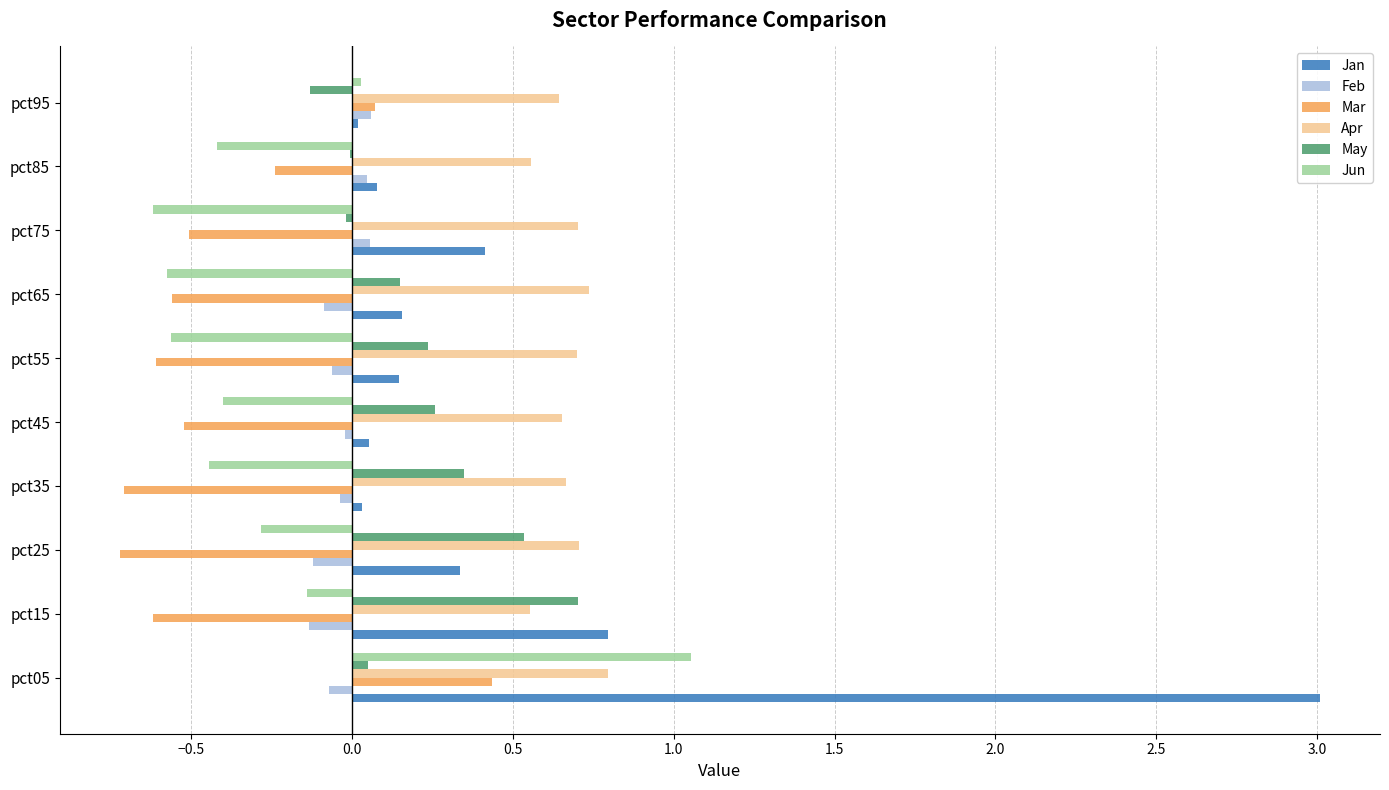

At which category is the sum across all series the highest?

pct05